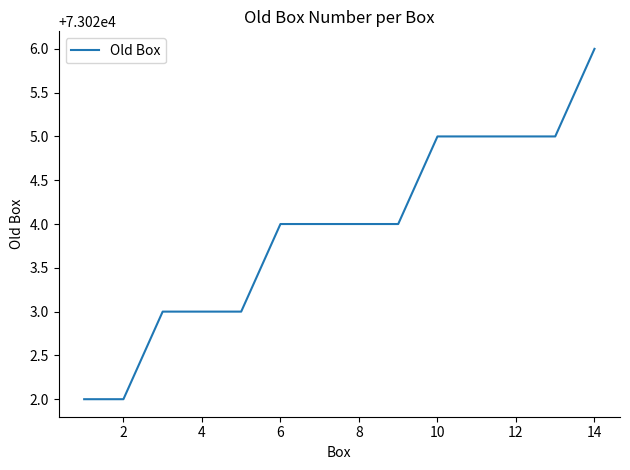

What is the maximum value shown in the chart?

73026